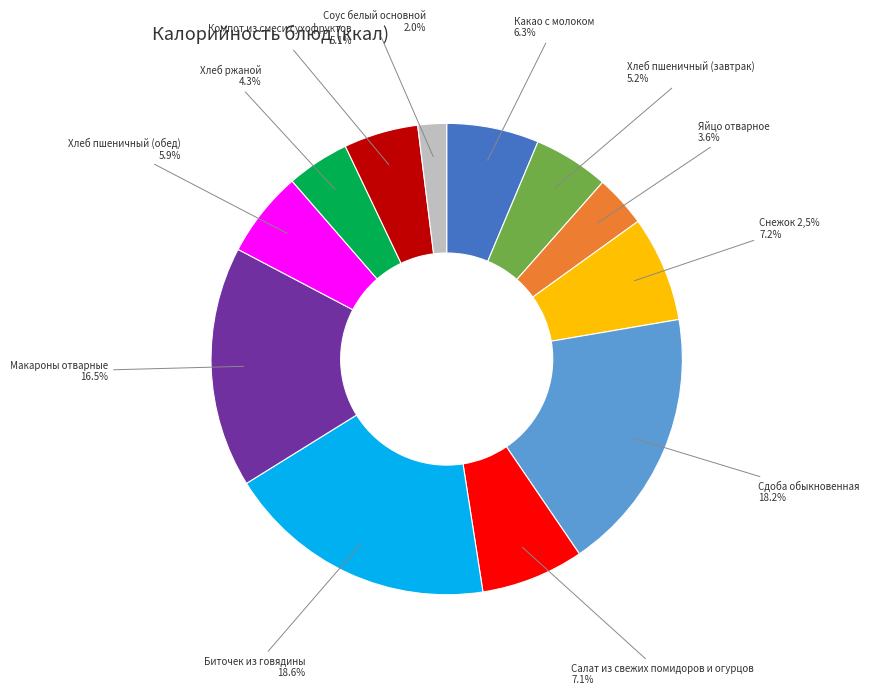

Is it true that Снежок 2,5% is 7% of the pie?

True